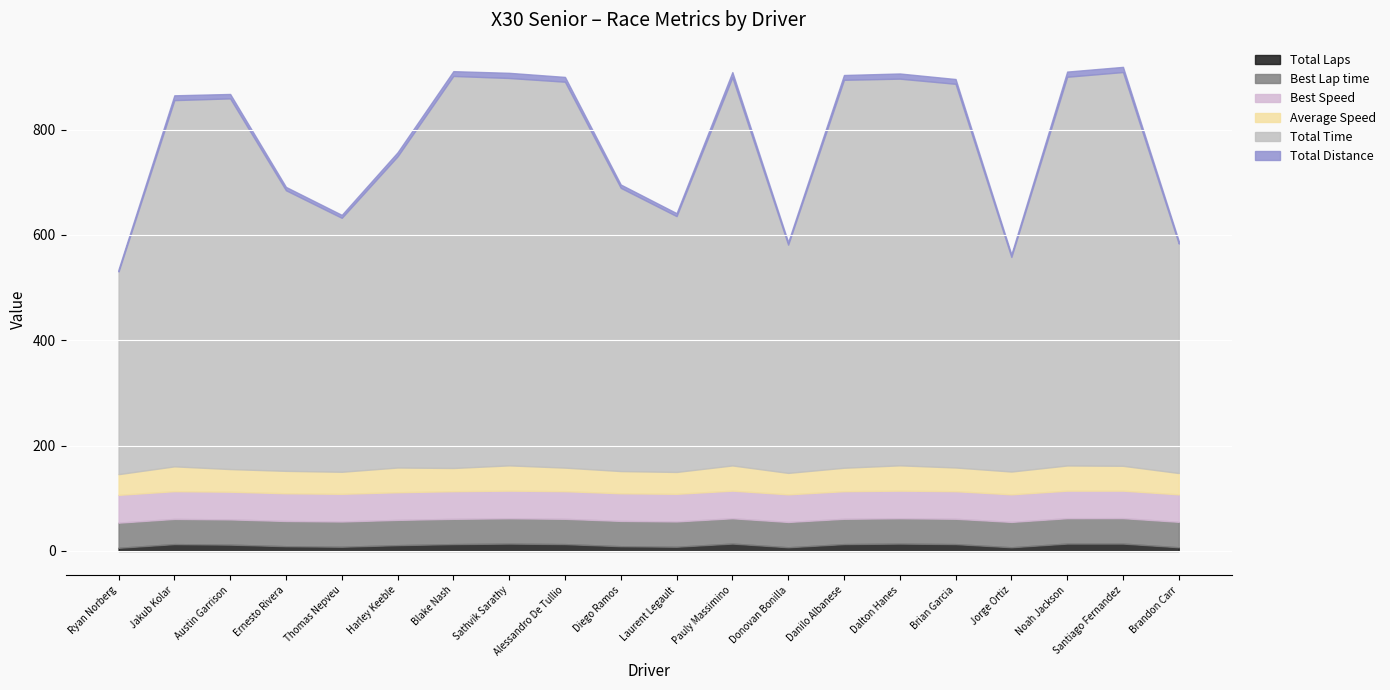

The value of Best Lap time at Sathvik Sarathy is 23.6. True or false?

False